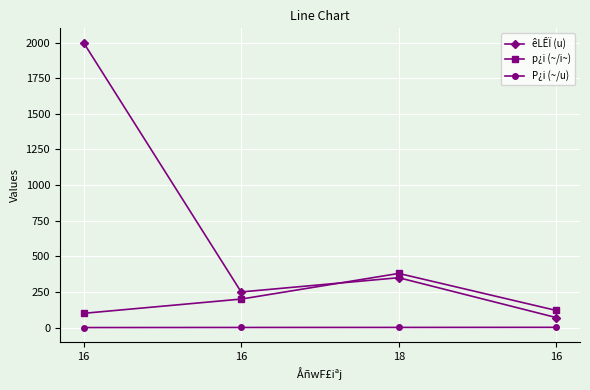

Between 18 and 16, which is larger?

18